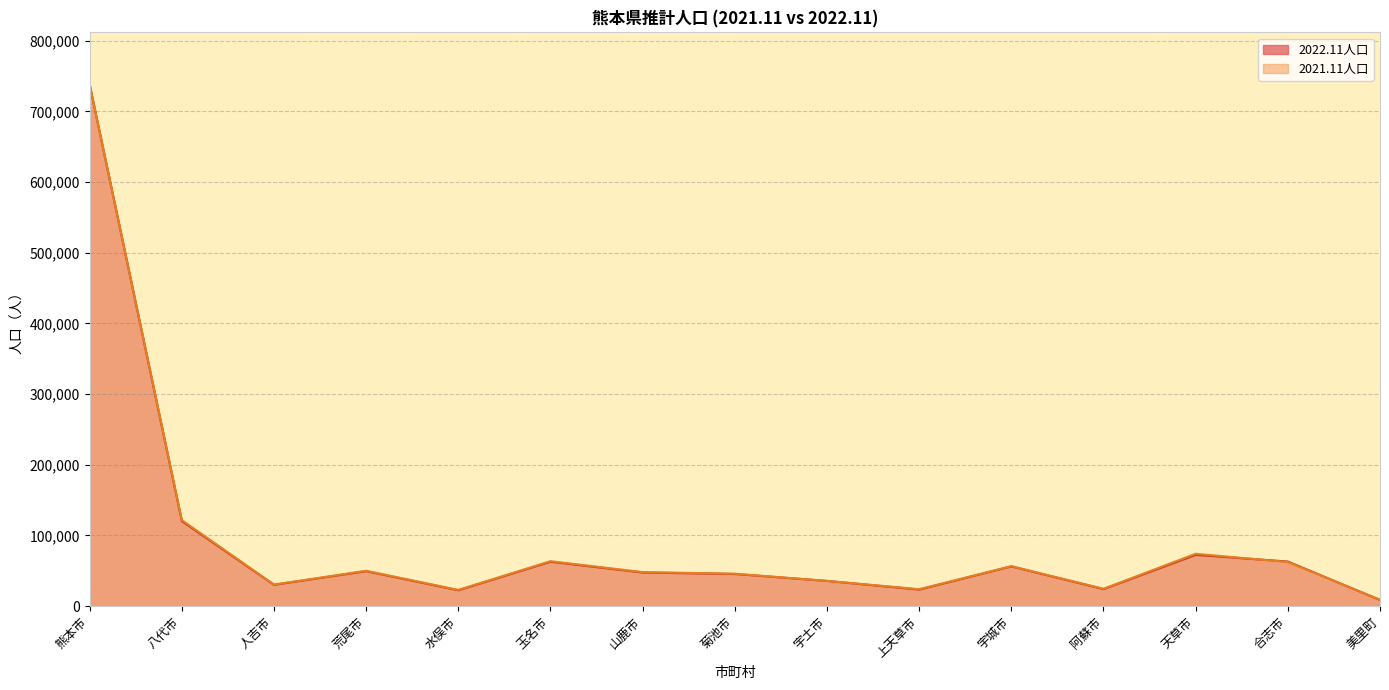

Where do 2021.11人口 and 2022.11人口 first cross each other?

天草市 and 合志市